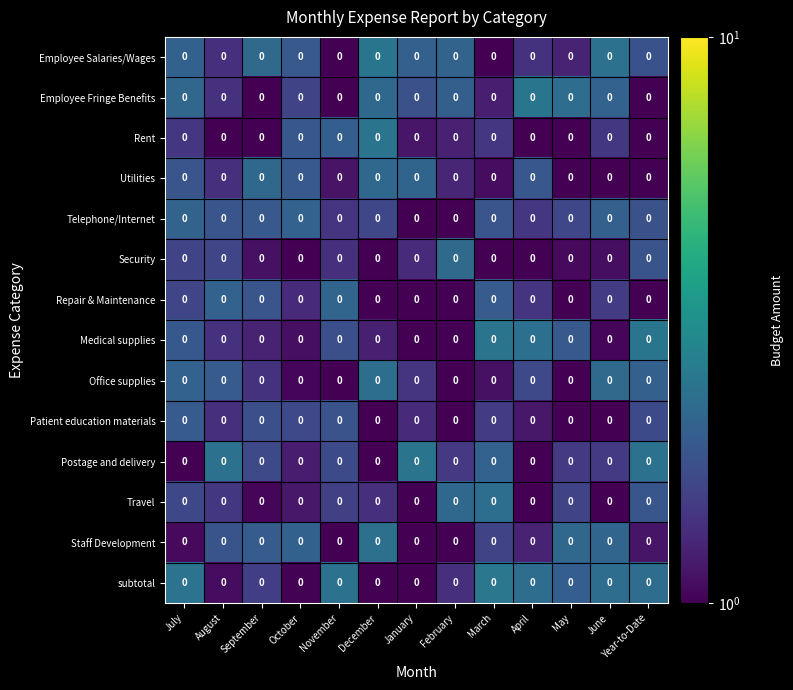

Which series has the widest spread of values?

subtotal